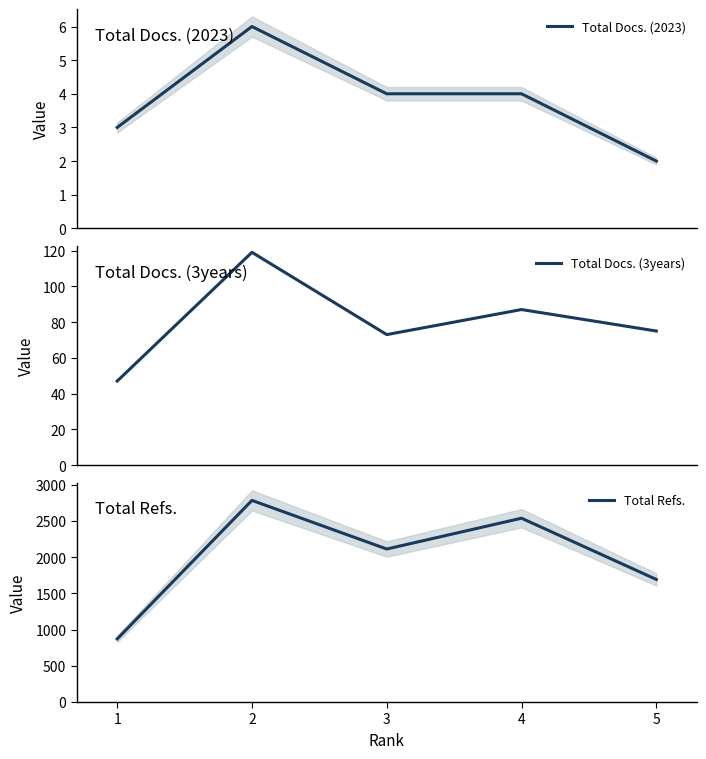

The Total Docs. (3years) series shows 75 at 5. True or false?

True